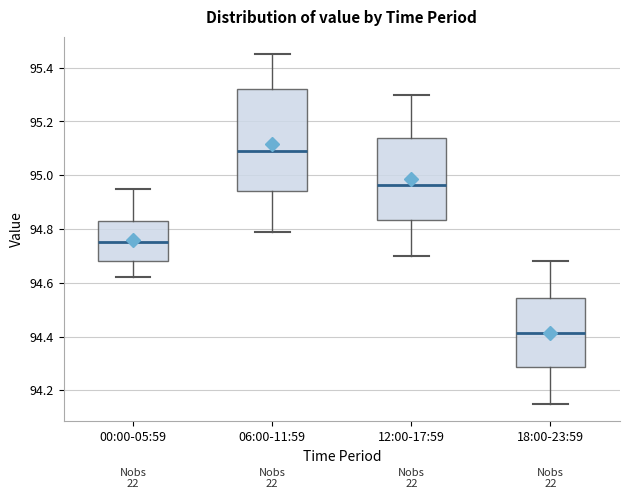

Which box is the tallest, from its lower edge to its upper edge?

06:00-11:59